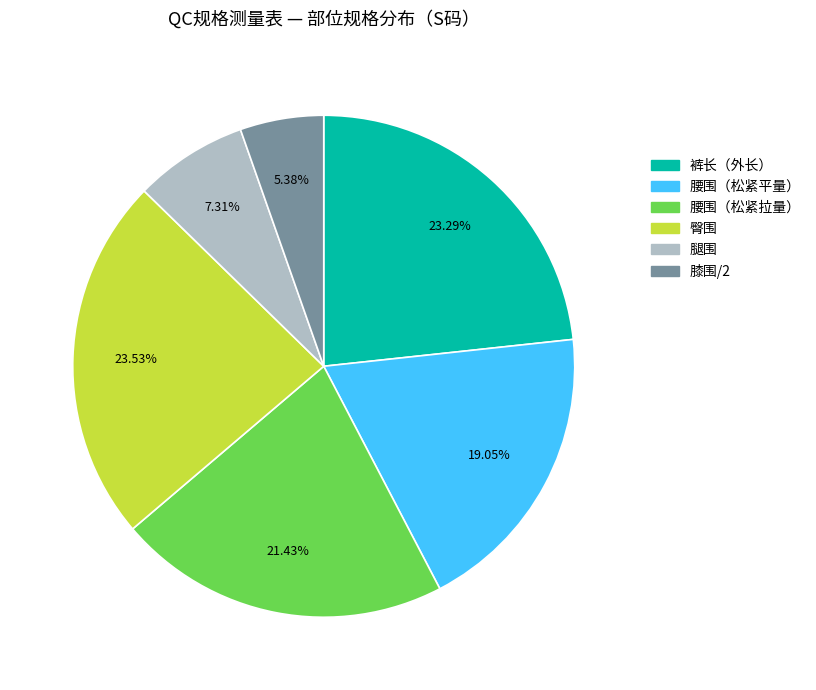

Is there a majority slice in this chart?

No